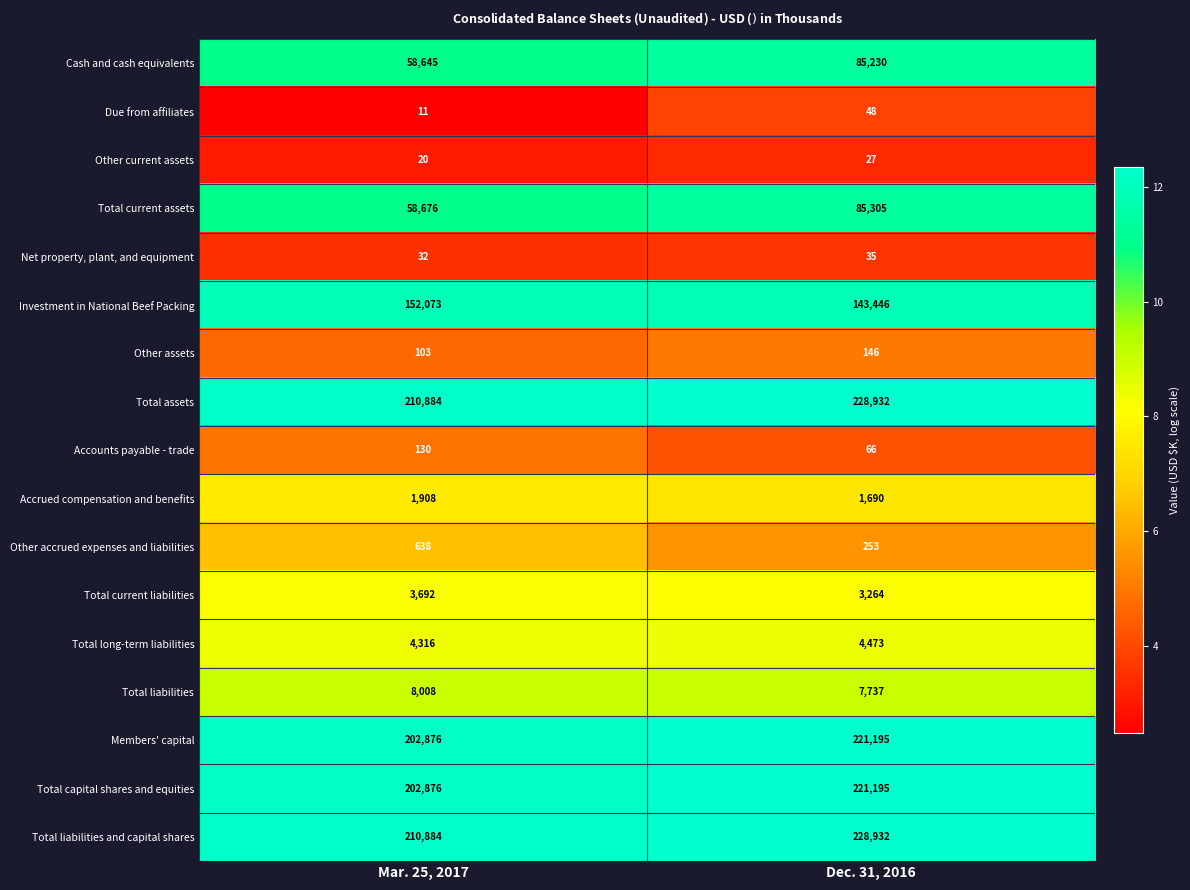

Which category has the highest value in the Cash and cash equivalents series?

Dec. 31, 2016